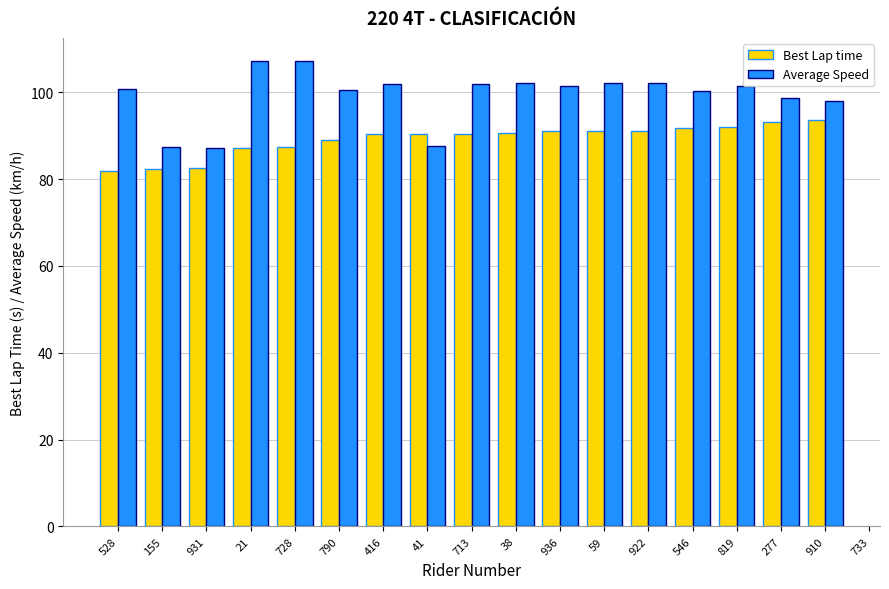

What is the highest value of the Best Lap time series?

93.5